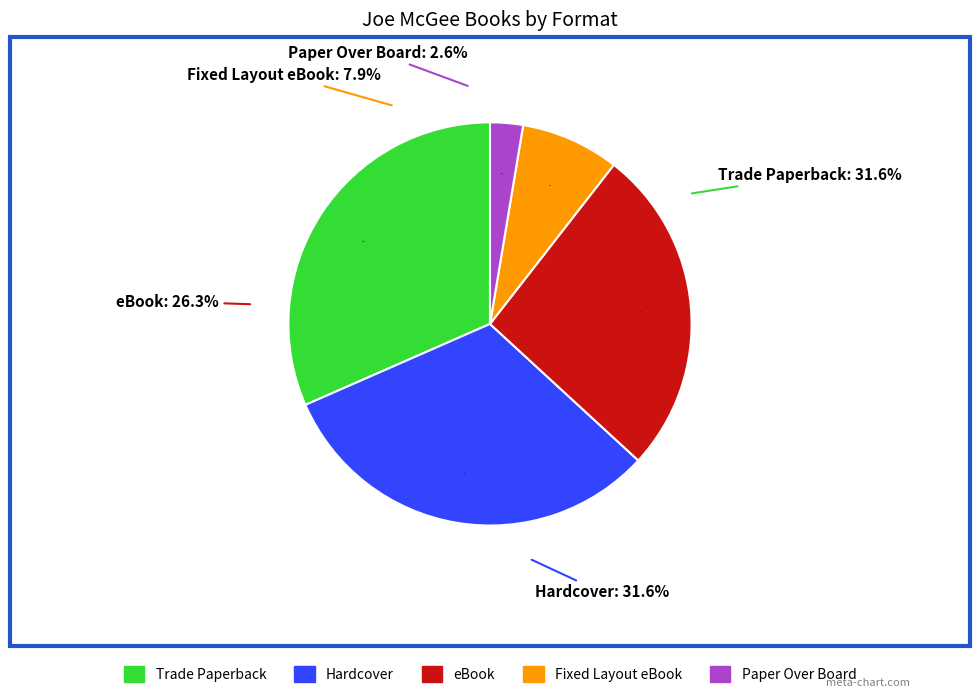

To the nearest percent, what percentage of the pie is Trade Paperback?

32%